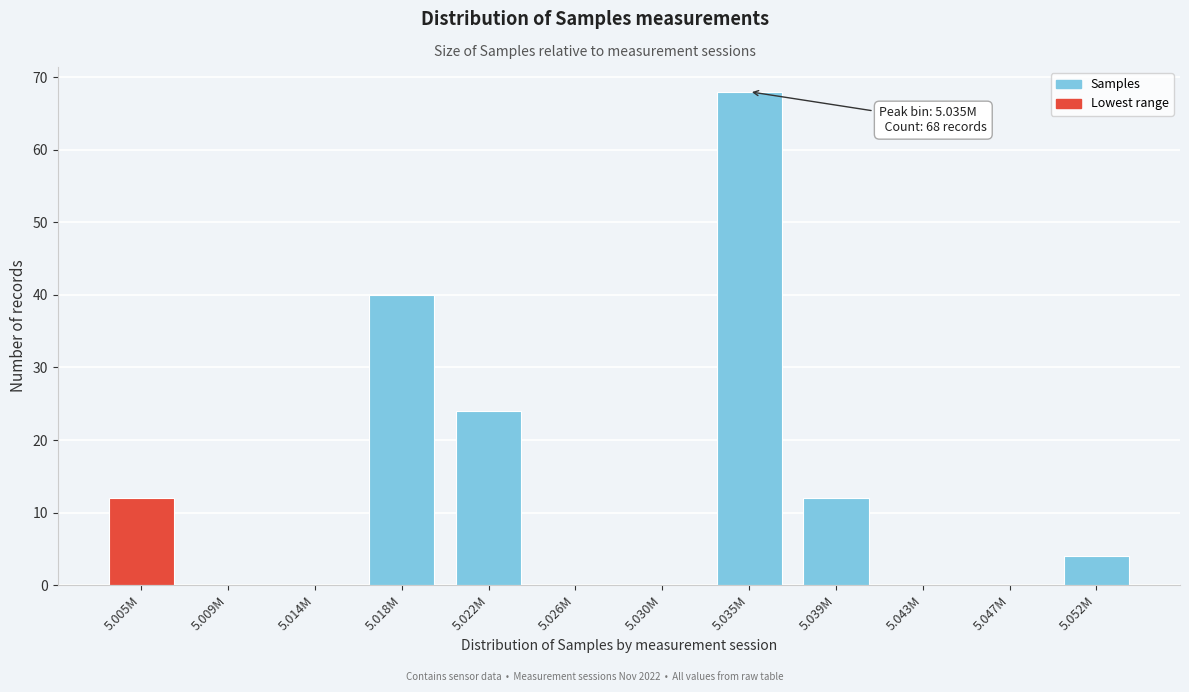

Reading left to right, what are all the values shown in this chart?

5.005M=12	5.009M=0	5.014M=0	5.018M=40	5.022M=24	5.026M=0	5.030M=0	5.035M=68	5.039M=12	5.043M=0	5.047M=0	5.052M=4